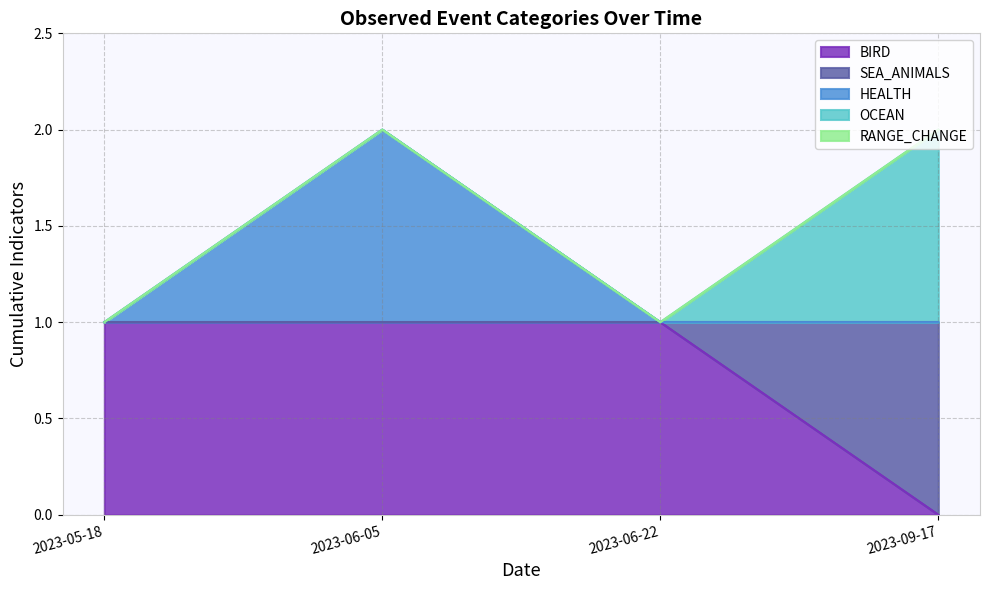

Between 2023-06-22 and 2023-05-18, which is larger?

2023-06-22